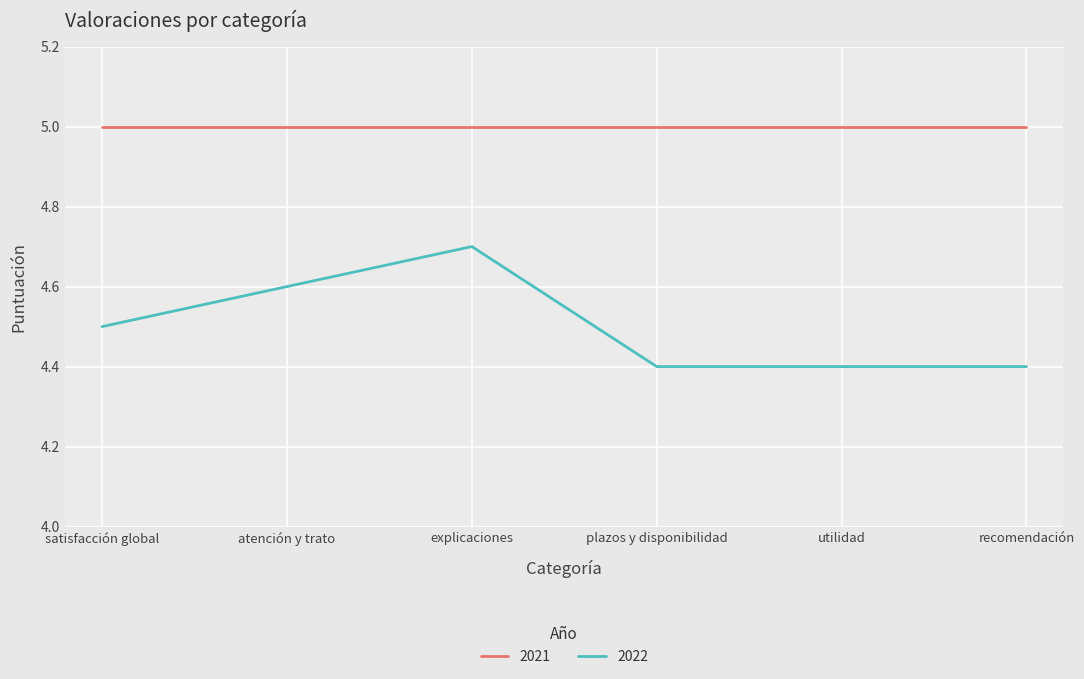

What is the minimum value shown in the chart?

4.4